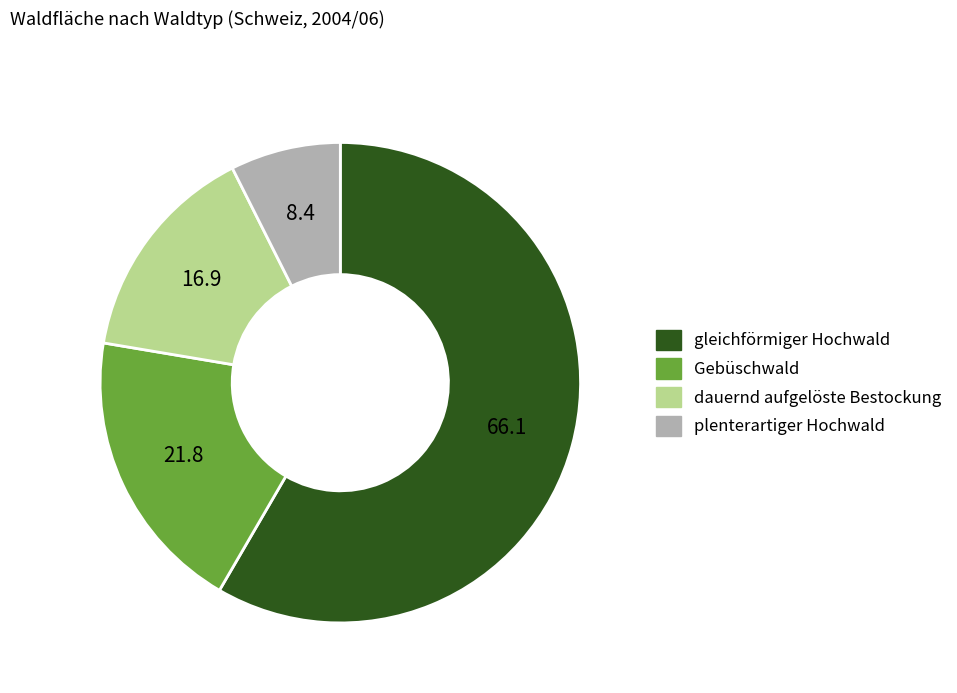

What is the smallest slice in the pie chart?

plenterartiger Hochwald